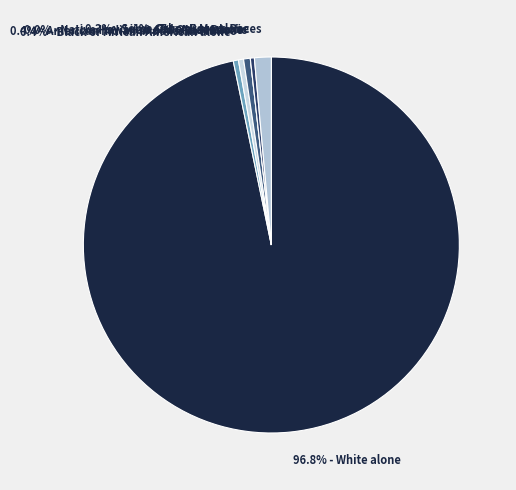

What is the smallest slice in the pie chart?

Native Hawaiian and Other Pacific